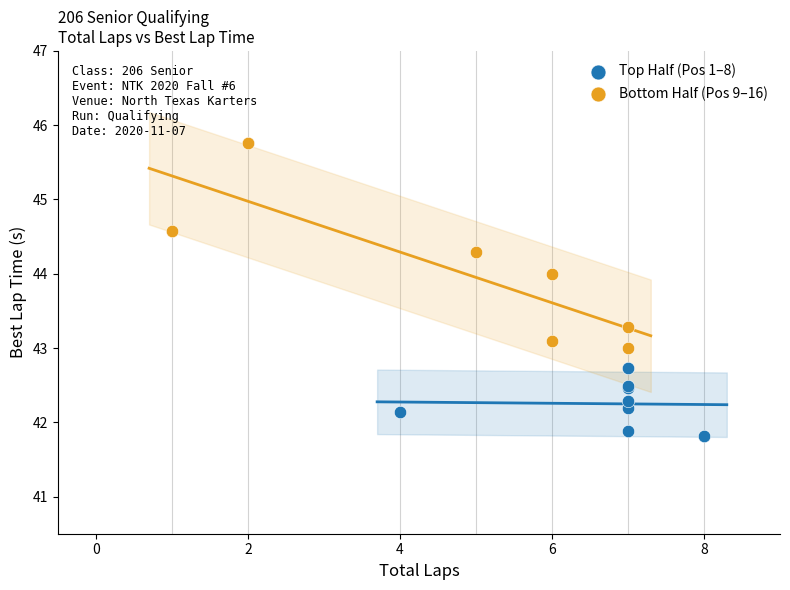

Which series contains the lowest Y value?

Top Half (Pos 1–8)